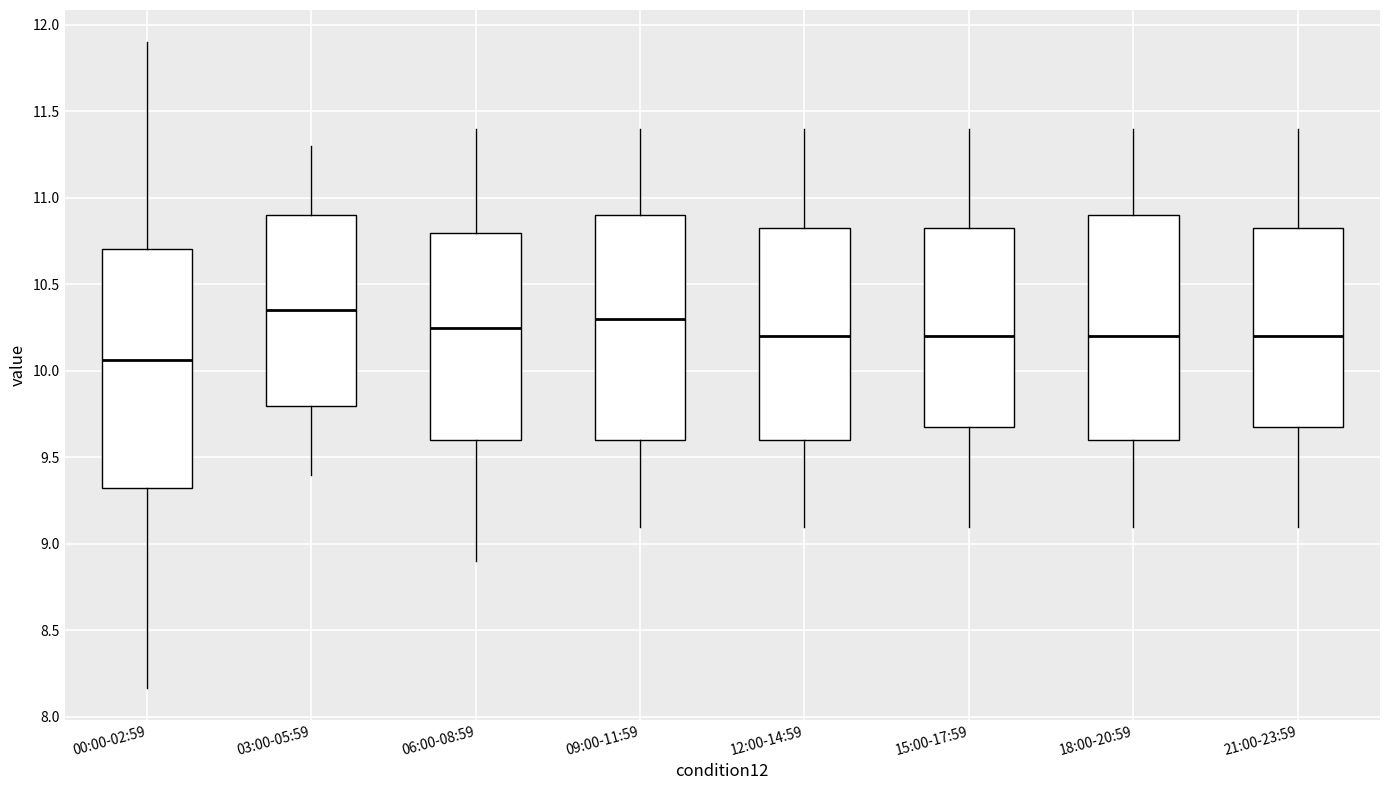

Which box is the tallest, from its lower edge to its upper edge?

00:00-02:59